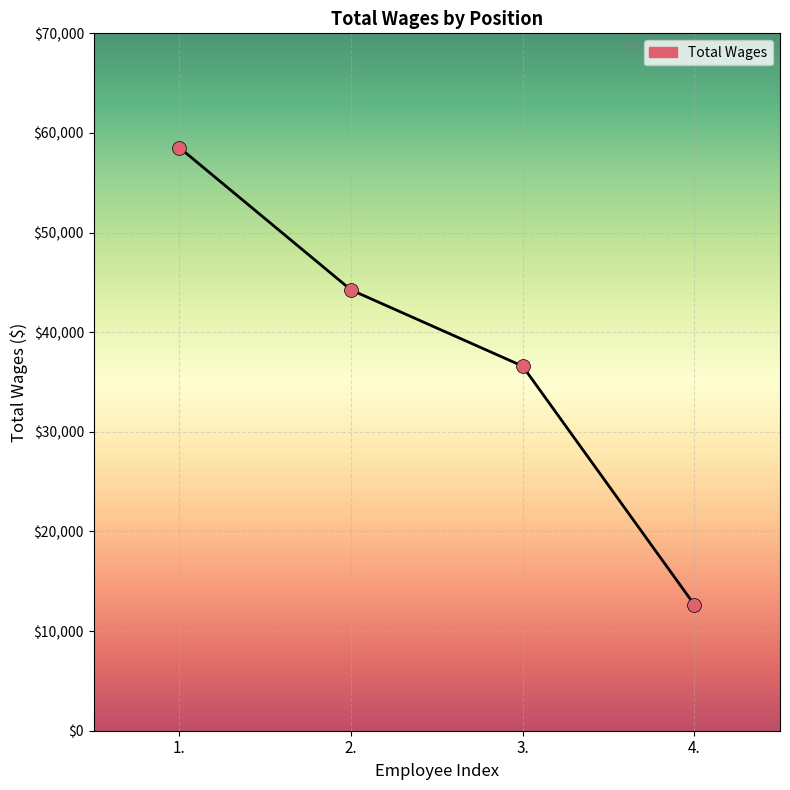

What is the change in value from 2. to 3.?

-7648